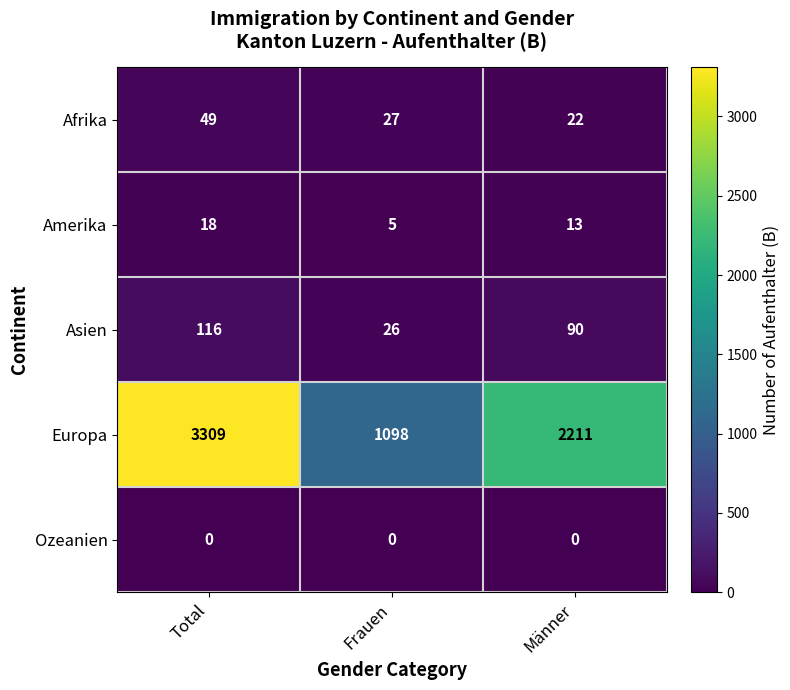

What is the greatest value displayed?

3309